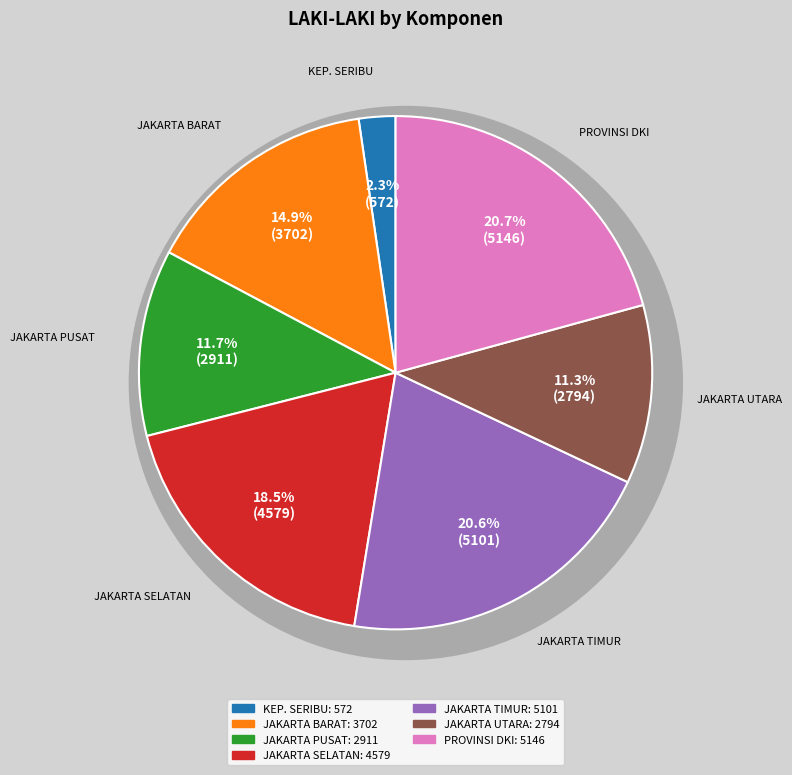

To the nearest percent, what portion does KOTA ADMINISTRASI JAKARTA PUSAT represent?

12%